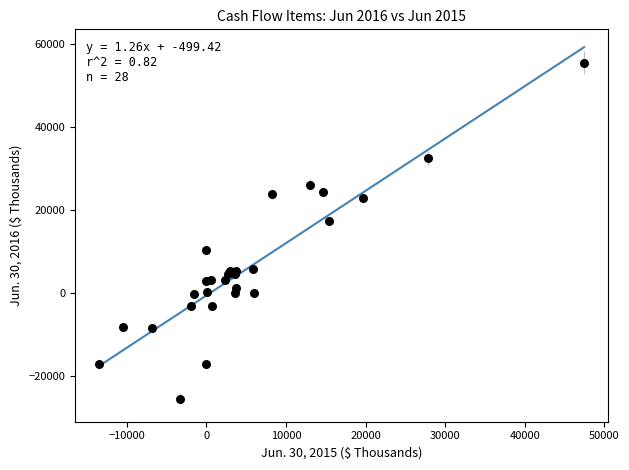

What Y value in the scatter plot is closest to 15092?

17372